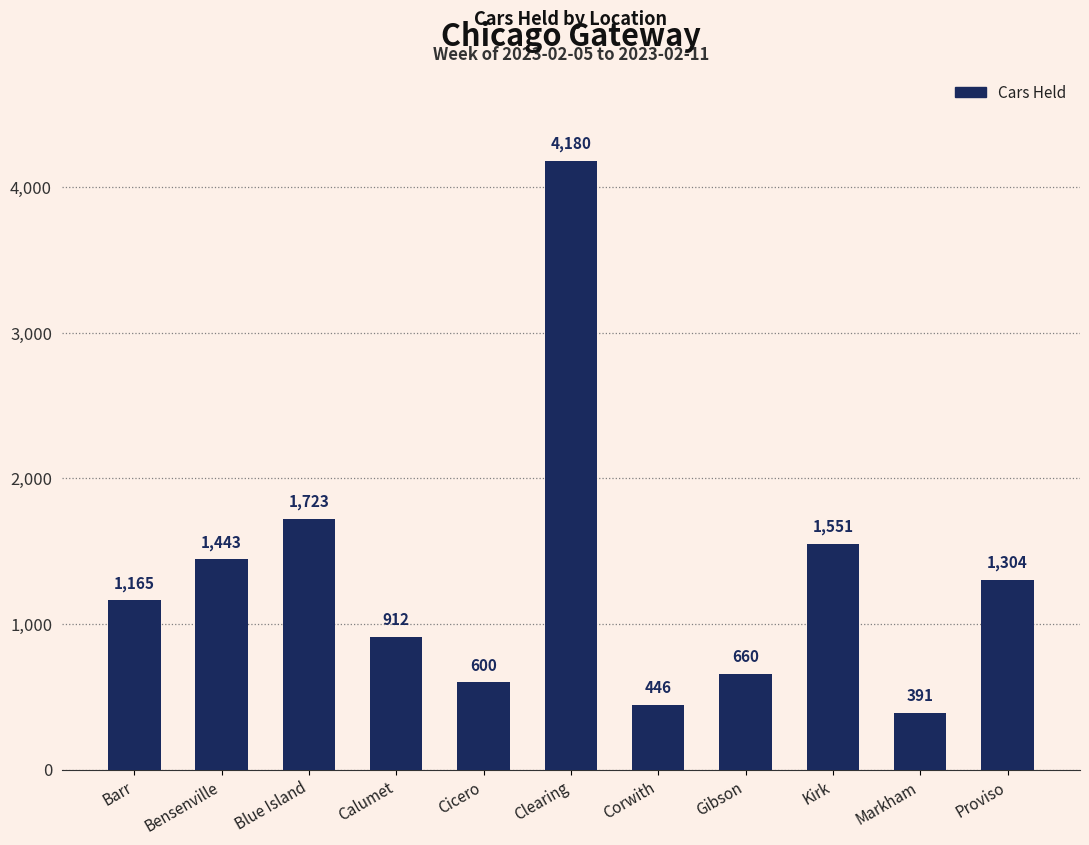

Which has a higher value, Barr or Markham?

Barr